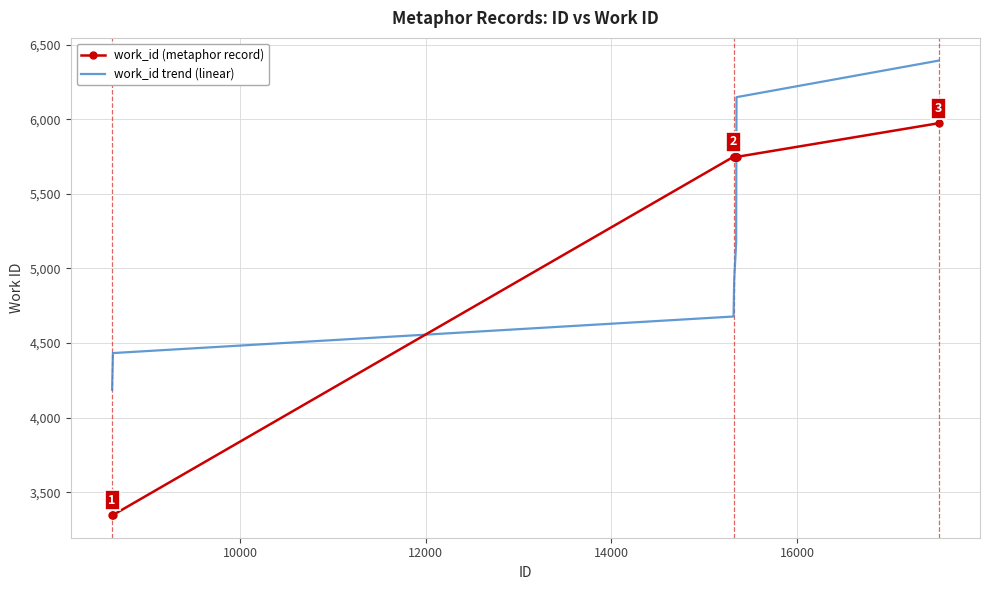

At how many categories does at least one series exceed 3421?

10